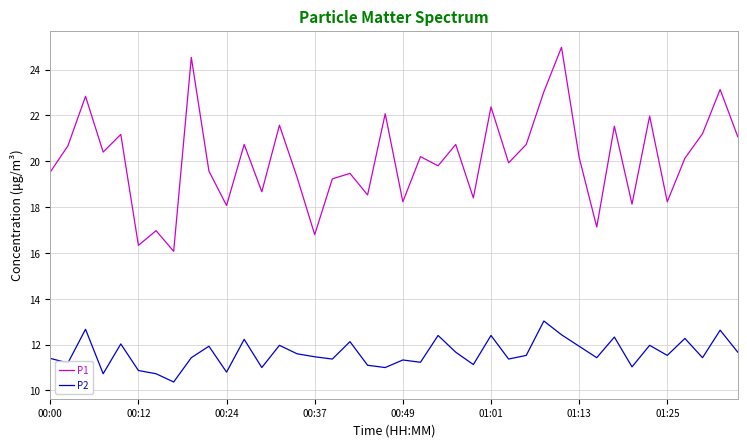

What is the sum of all P2 values?

464.8